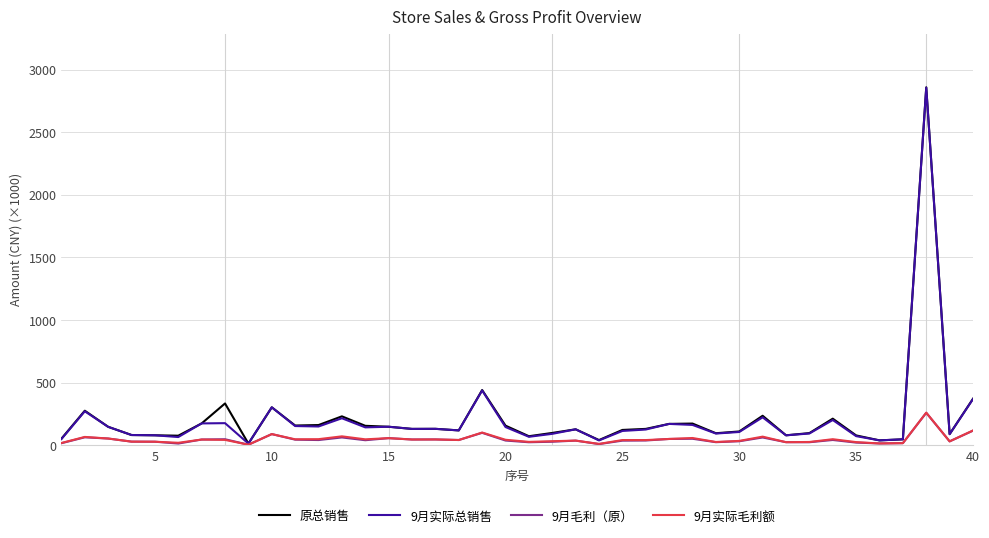

What is the greatest value displayed?

2859.1